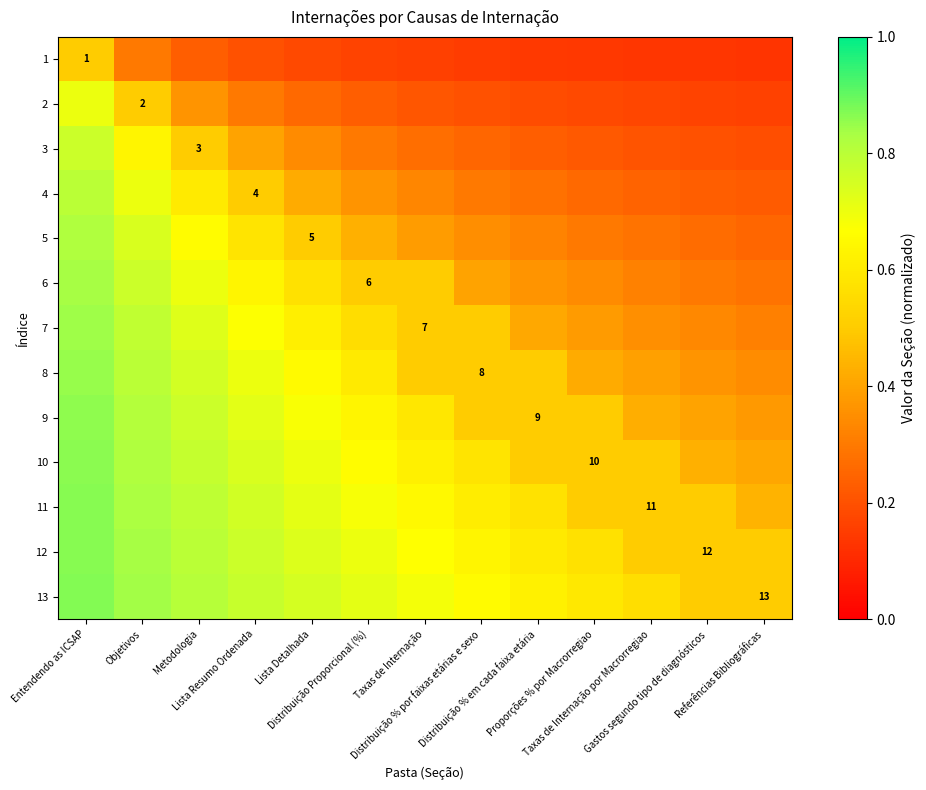

What is the total value across all series at Distribuição Proporcional (%)?

6.5